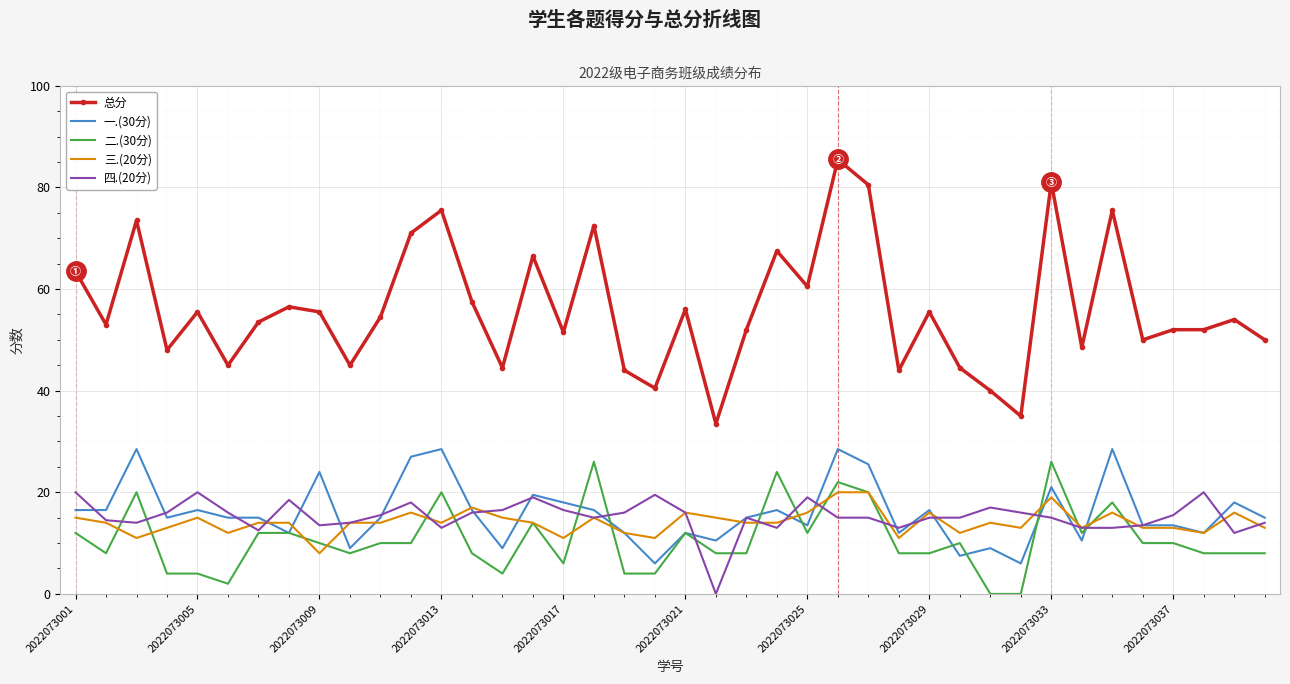

Which series has the largest total across all categories?

总分